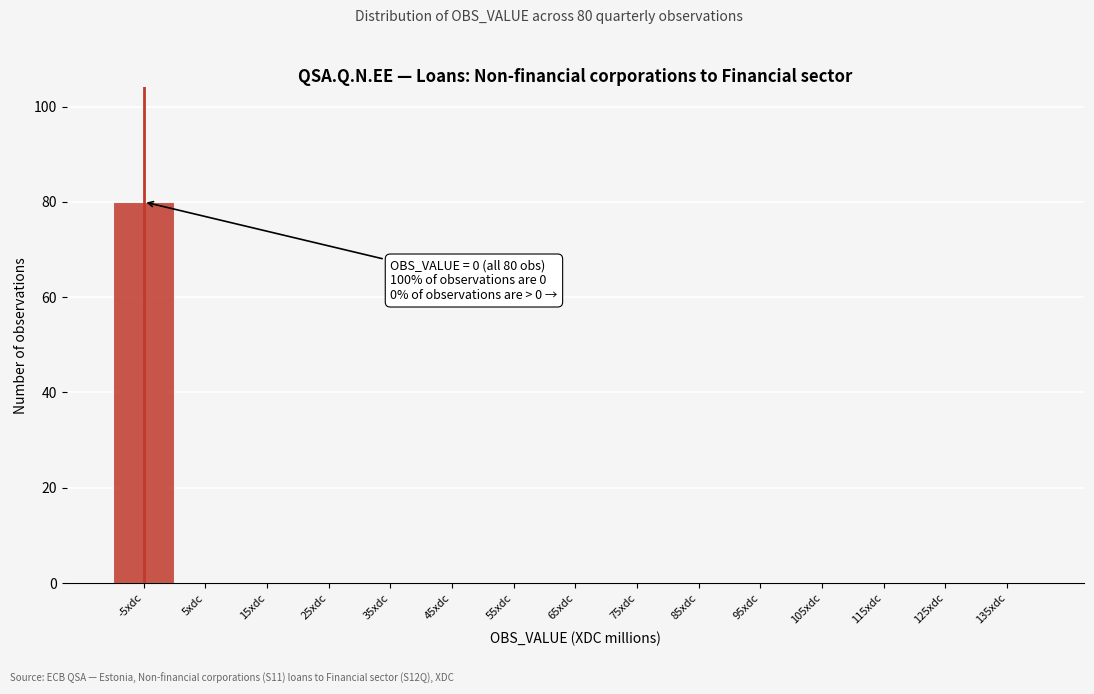

Reading left to right, what are all the values shown in this chart?

-5xdc=80	5xdc=0	15xdc=0	25xdc=0	35xdc=0	45xdc=0	55xdc=0	65xdc=0	75xdc=0	85xdc=0	95xdc=0	105xdc=0	115xdc=0	125xdc=0	135xdc=0